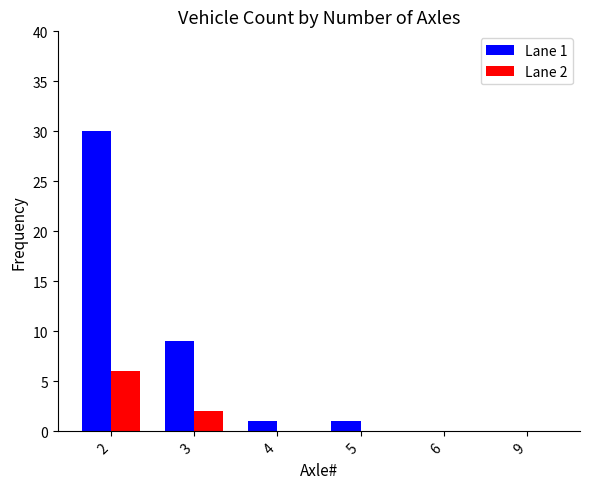

Is the value of Lane 2 at 2 greater than the value of Lane 1 at 5?

Yes